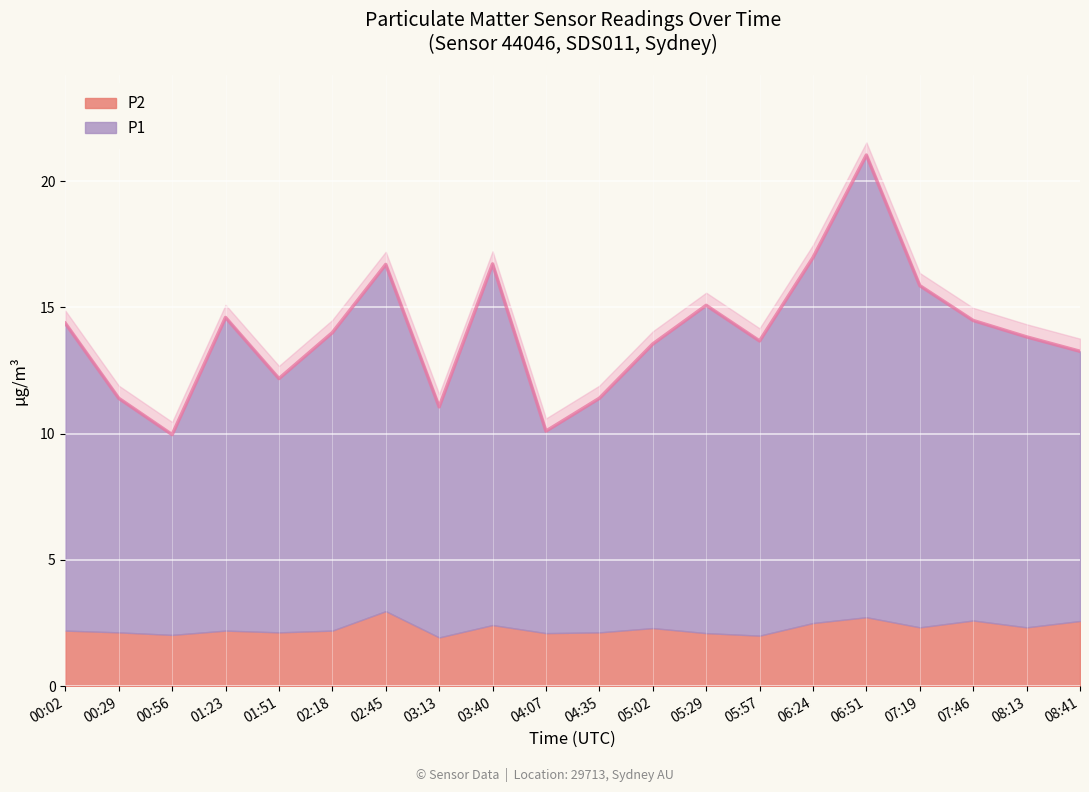

What is the difference between the values at 05:02 and 04:07?

3.5